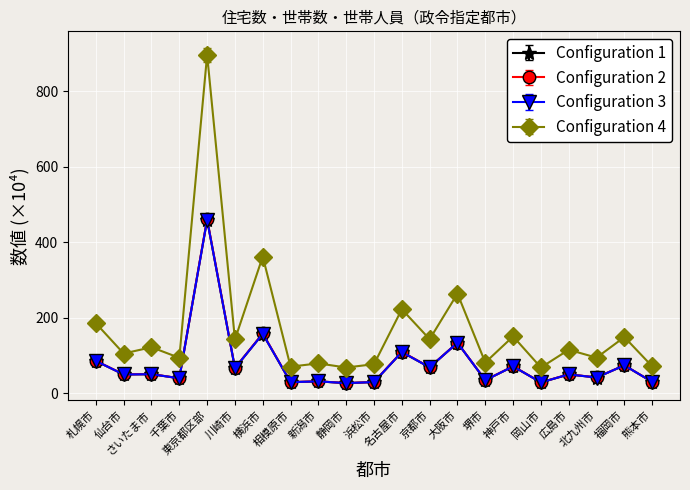

Is this an area chart (filled region under the line)?

No